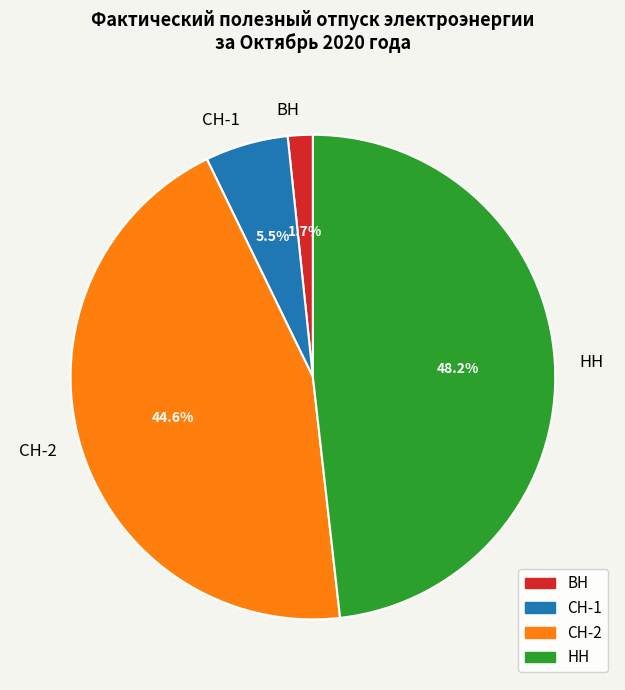

Is it true that НН is 56% of the pie?

False